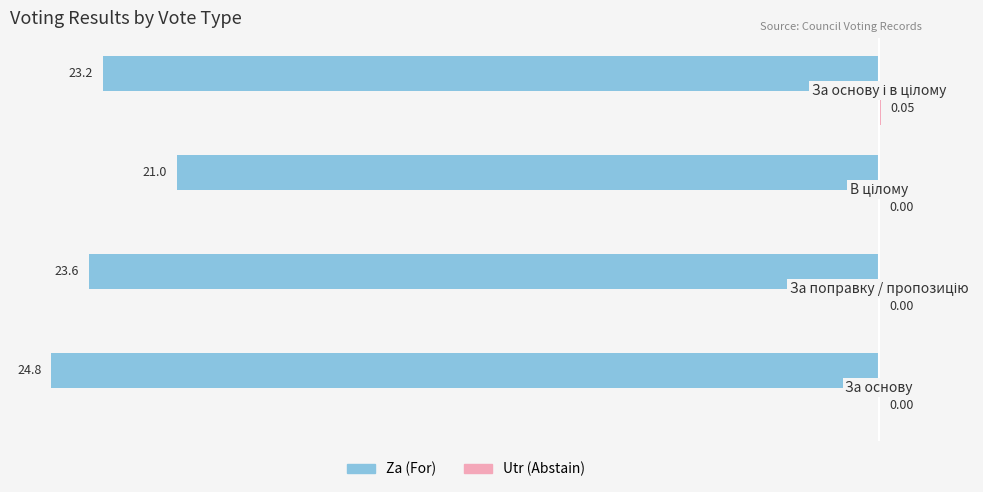

How many distinct data groups are displayed?

2